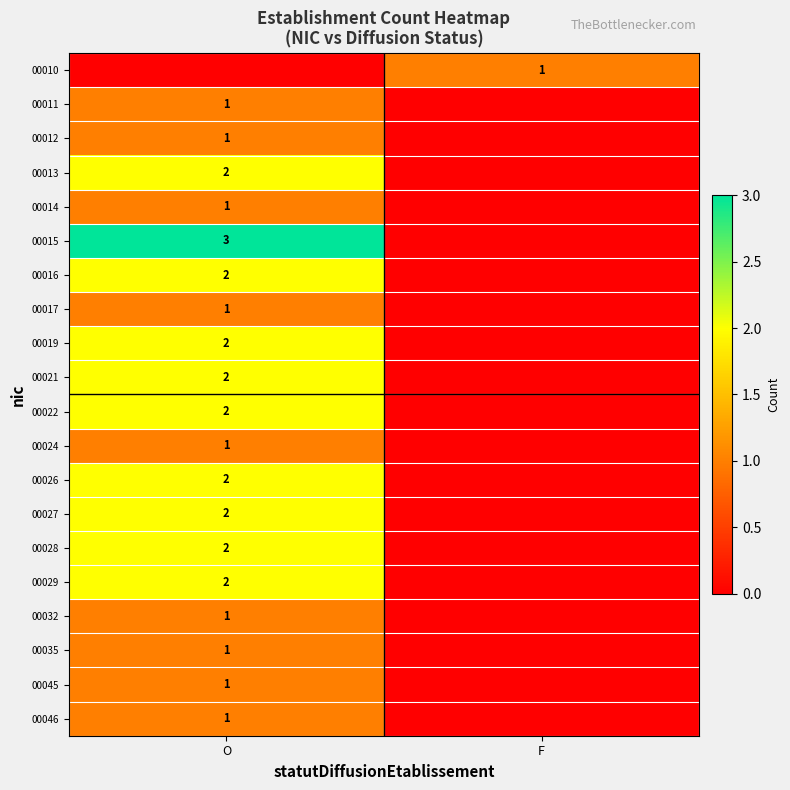

The 00027 series shows 1 at O. True or false?

False